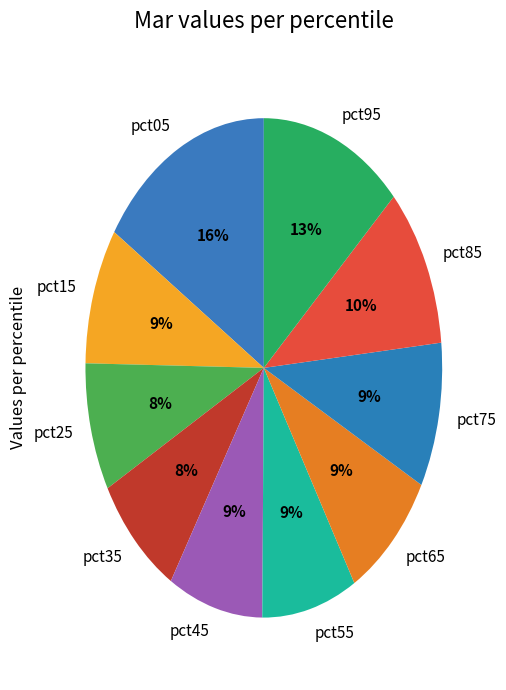

Combined, do pct35 and pct45 account for over 50%?

No